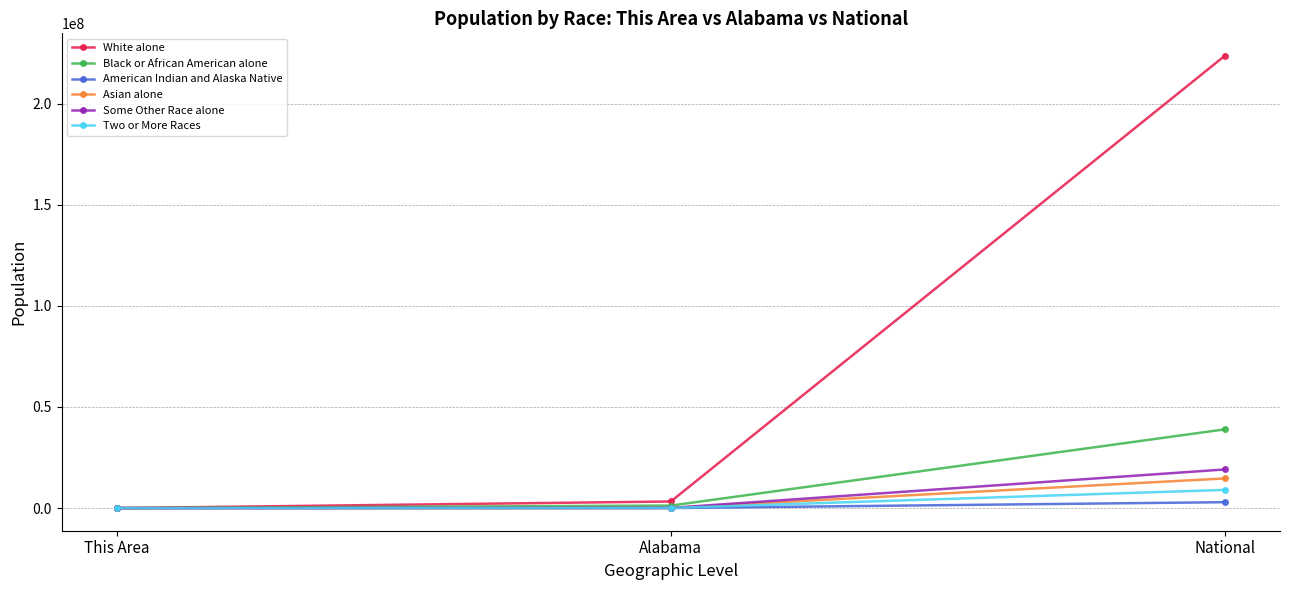

Is this an area chart (filled region under the line)?

No